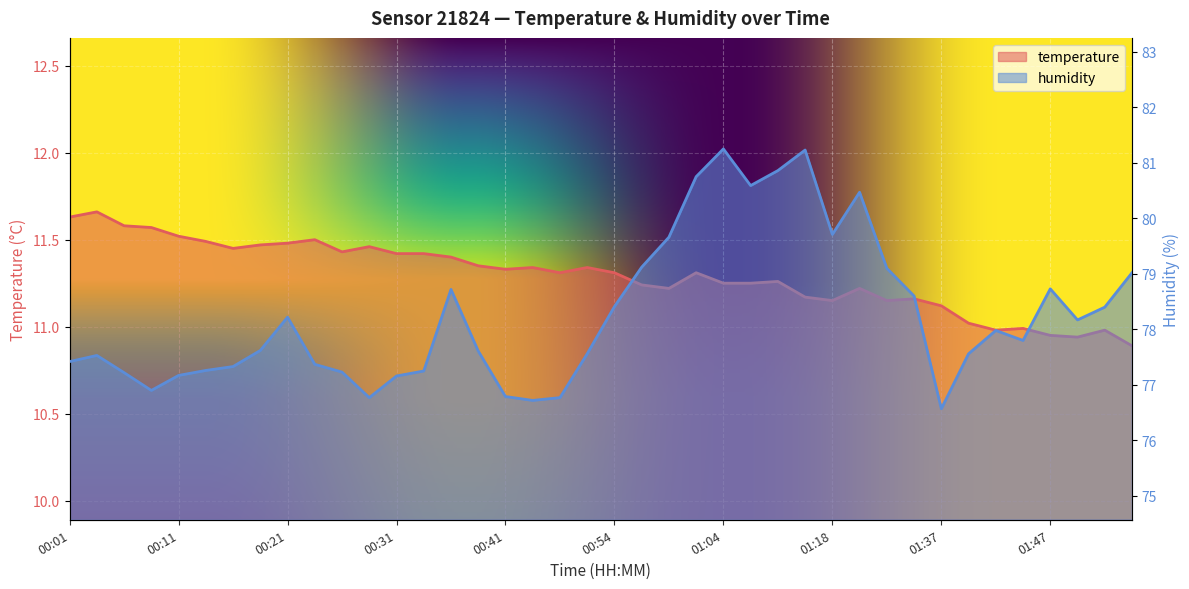

At which label is temperature closest to 11?

01:45